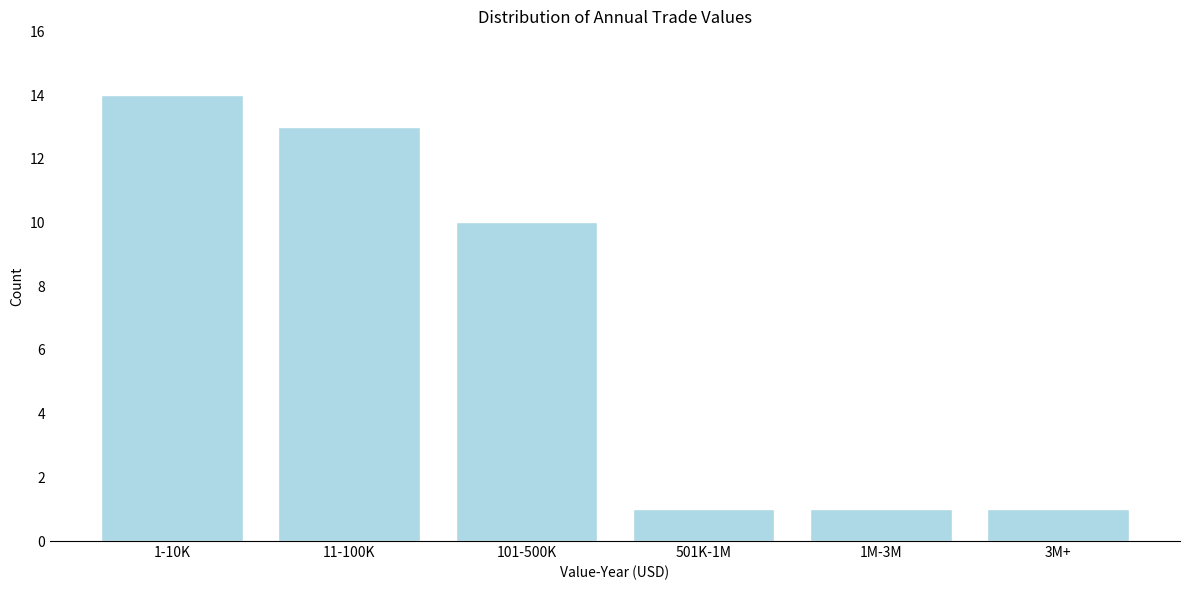

Reading right to left, transcribe all the data shown in this chart.

1	1	1	10	13	14